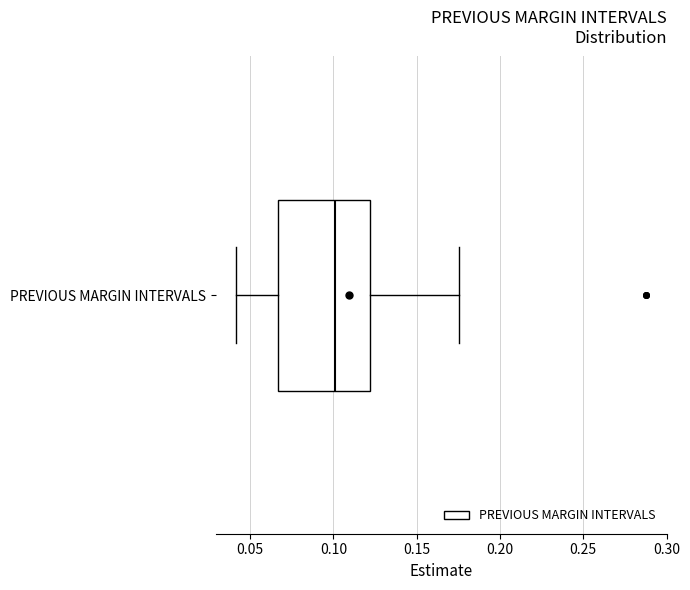

Transcribe this box plot: give where the median line is, the range the box spans, and where the two whiskers end, as read against the x-axis. The values are not printed on the chart, so give them approximately, as read against the axis.

median 0.100, box 0.065 to 0.120, whiskers 0.040 to 0.175